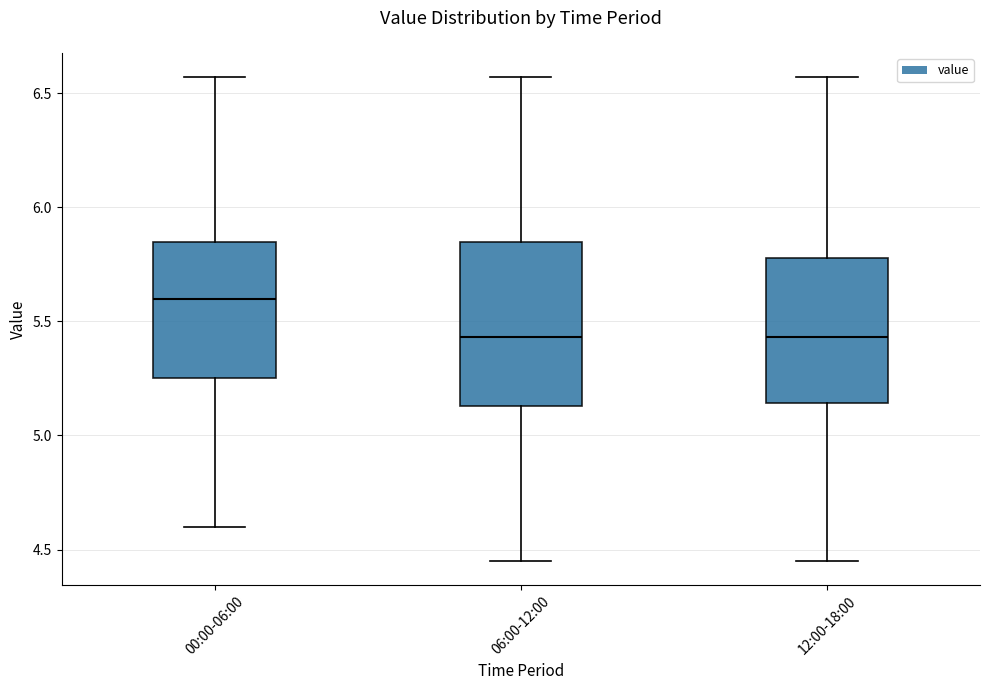

Reading left to right, read every box against the y-axis: the position of its median line, the range the box covers, and the ends of its whiskers. The values are not printed on the chart, so give them approximately, as read against the axis.

00:00-06:00: median 5.60, box 5.25 to 5.85, whiskers 4.60 to 6.55
06:00-12:00: median 5.45, box 5.15 to 5.85, whiskers 4.45 to 6.55
12:00-18:00: median 5.45, box 5.15 to 5.80, whiskers 4.45 to 6.55